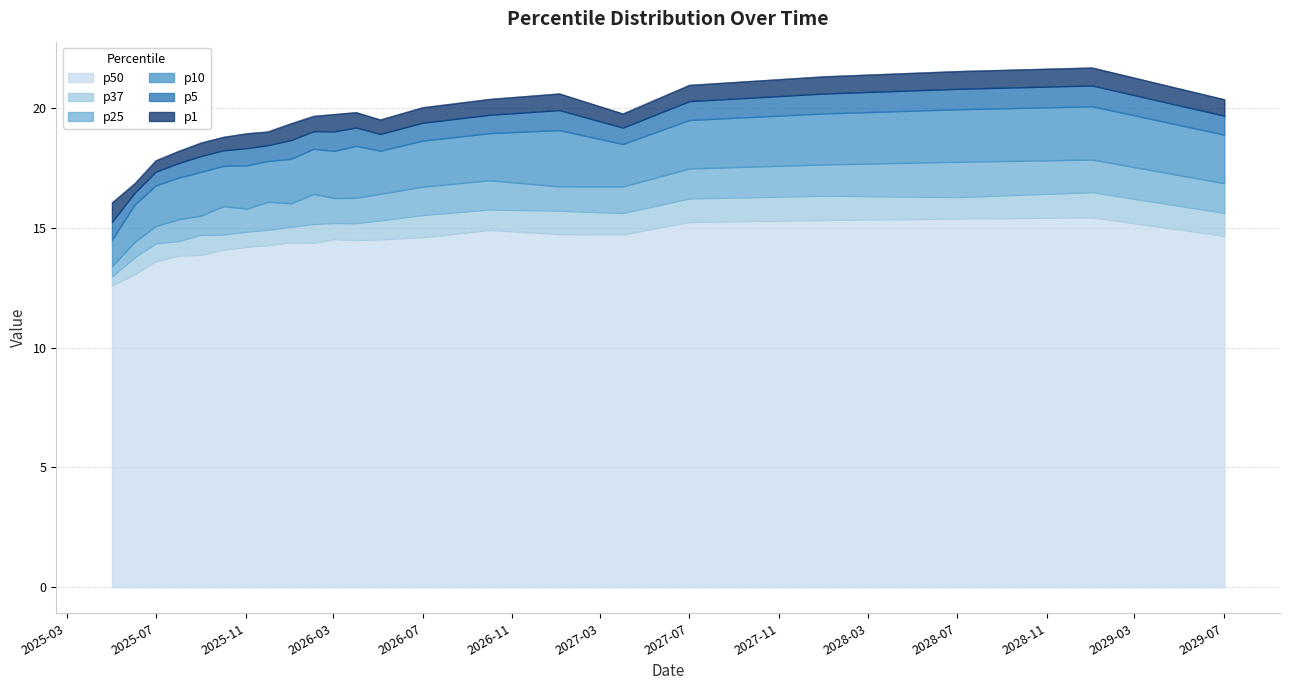

Where is the first local maximum for p5?

2026-02-02